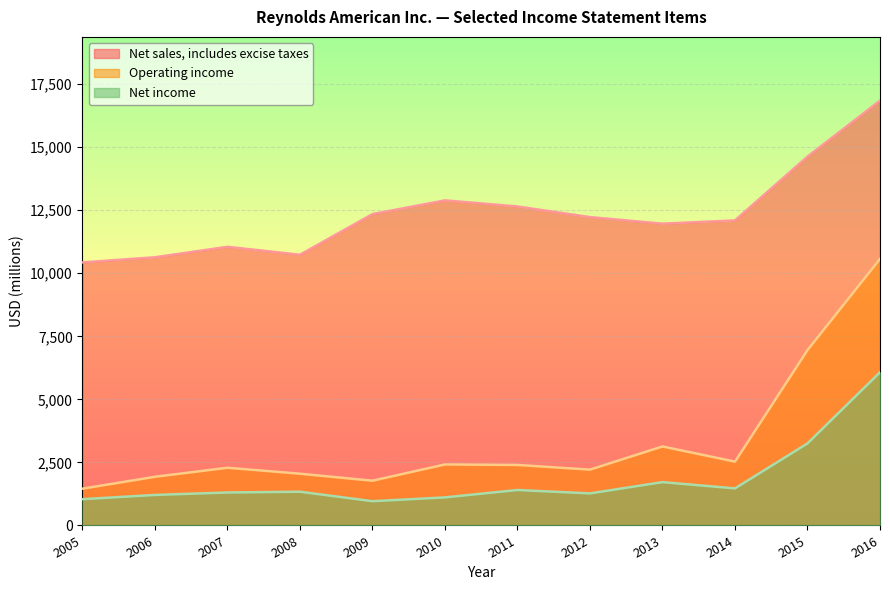

True or false: Net income and Operating income cross at least once.

False